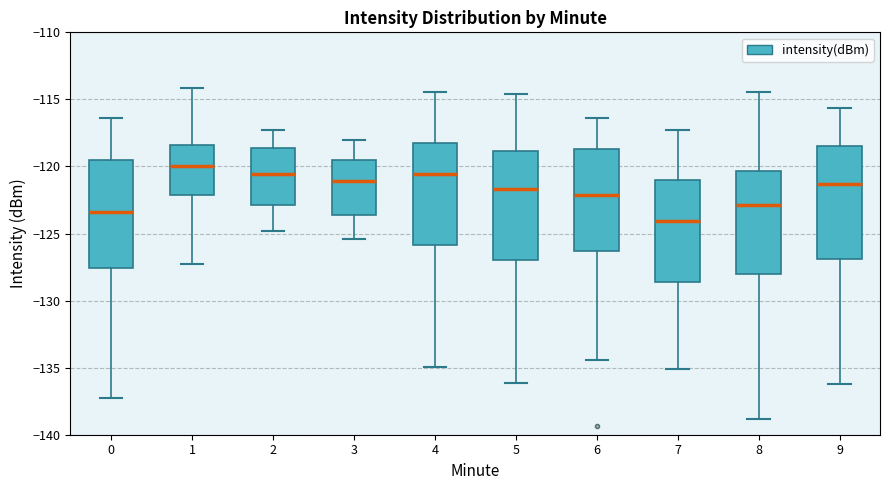

Where does the lower whisker of the box at x = 2 end on the y-axis? The values are not printed on the chart, so give them approximately, as read against the axis.

-125.0